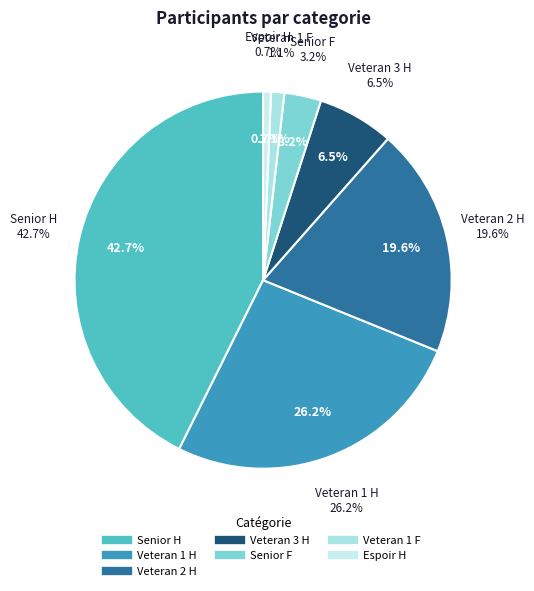

To the nearest percent, what portion does Veteran 1 H represent?

26%